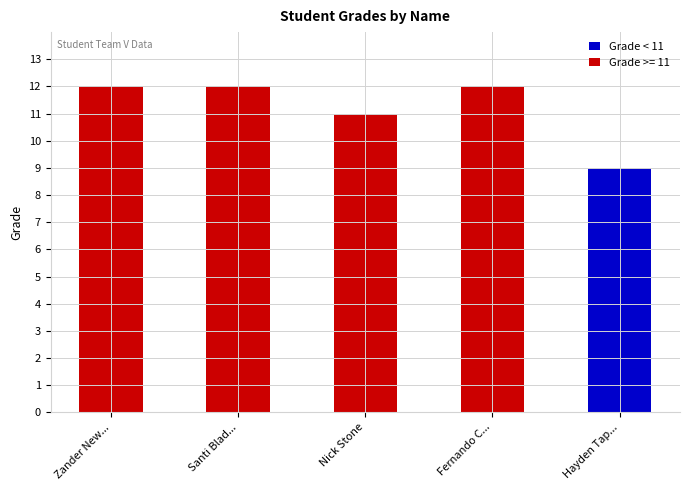

Reading left to right, transcribe all the data shown in this chart.

12	12	11	12	9